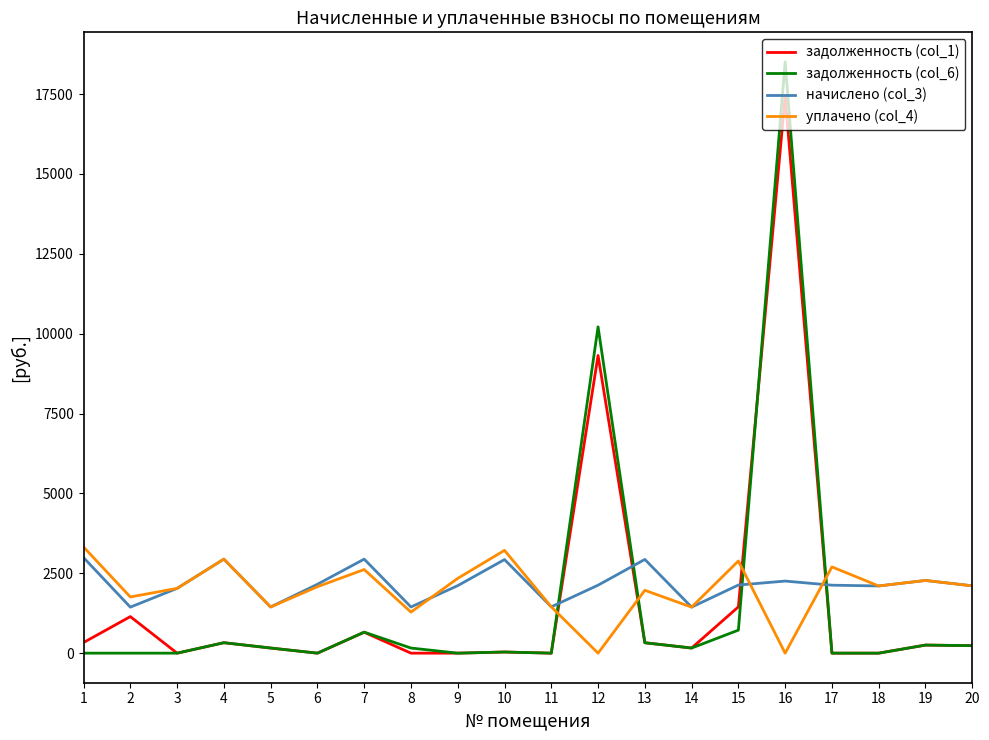

At which category is the sum across all series the highest?

16